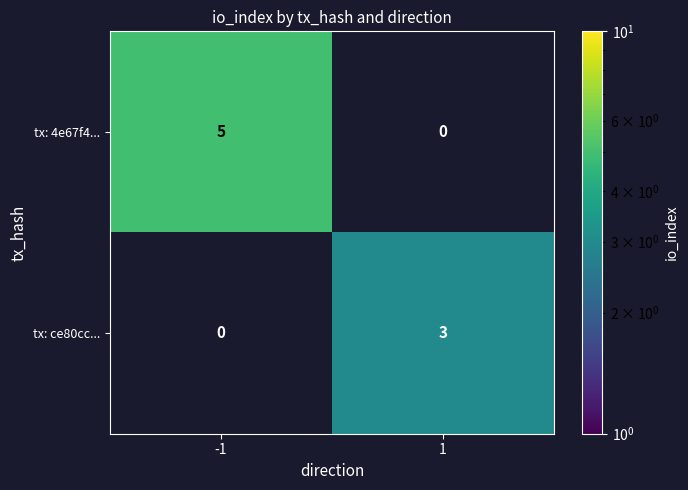

Rank the series by their maximum value, from lowest to highest.

tx: ce80cc..., tx: 4e67f4...